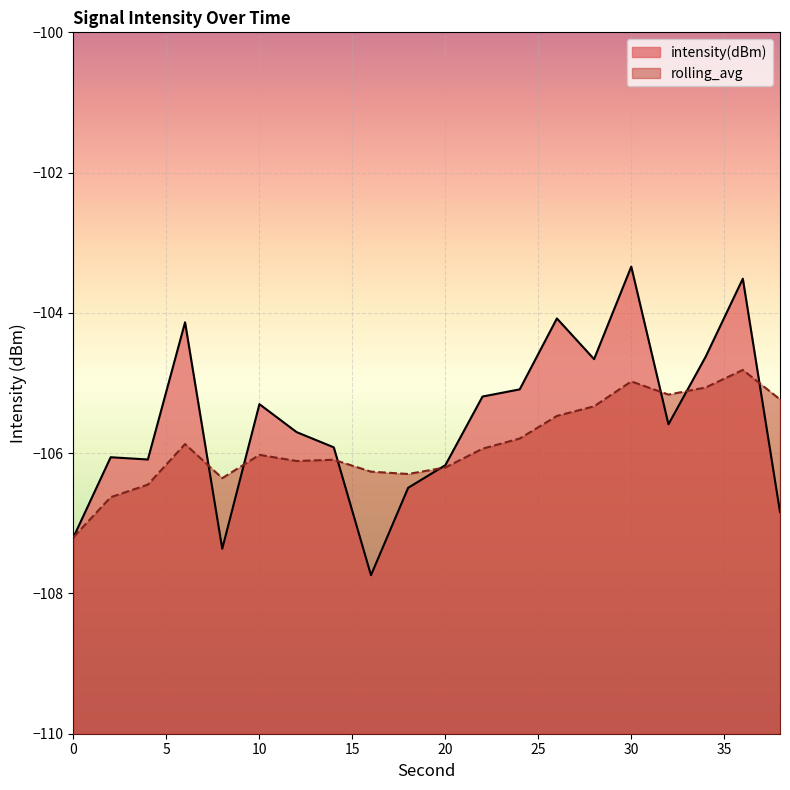

Between 28 and 34, which series saw the biggest shift?

rolling_avg